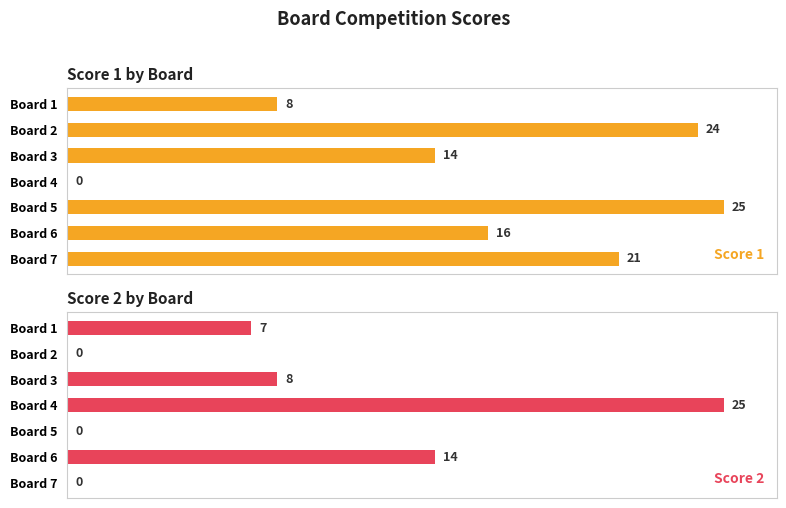

How many Score 2 values are between 0 and 14?

6